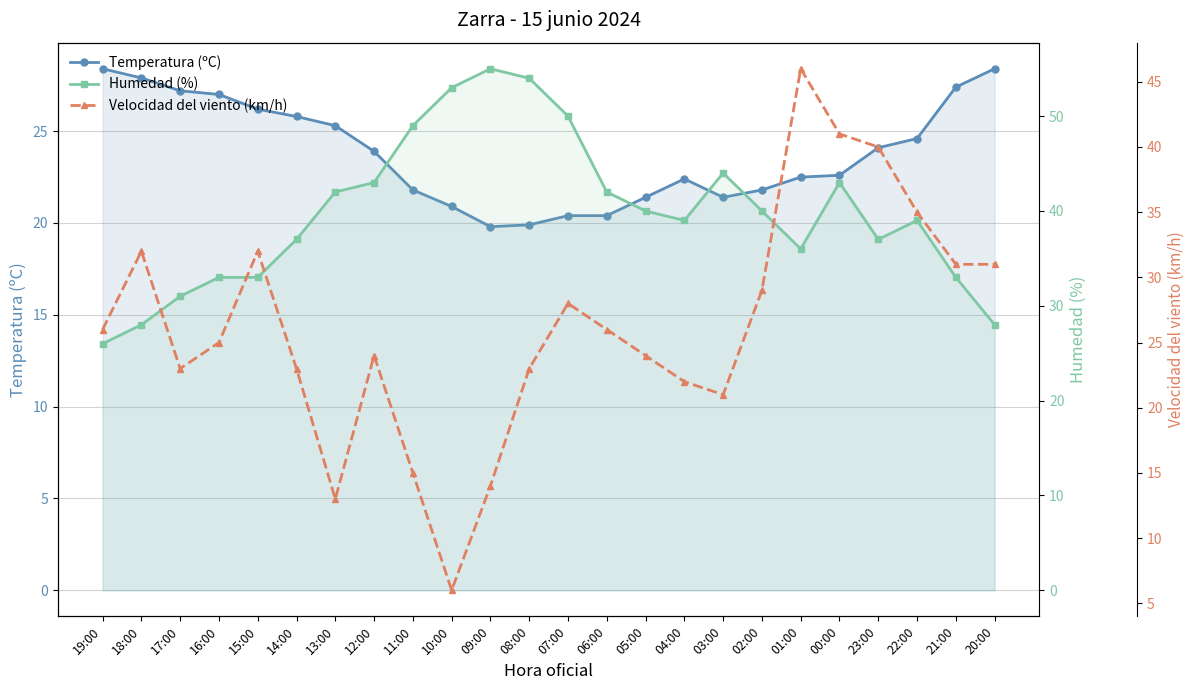

The value of Humedad (%) at 21:00 is 33.0. True or false?

True